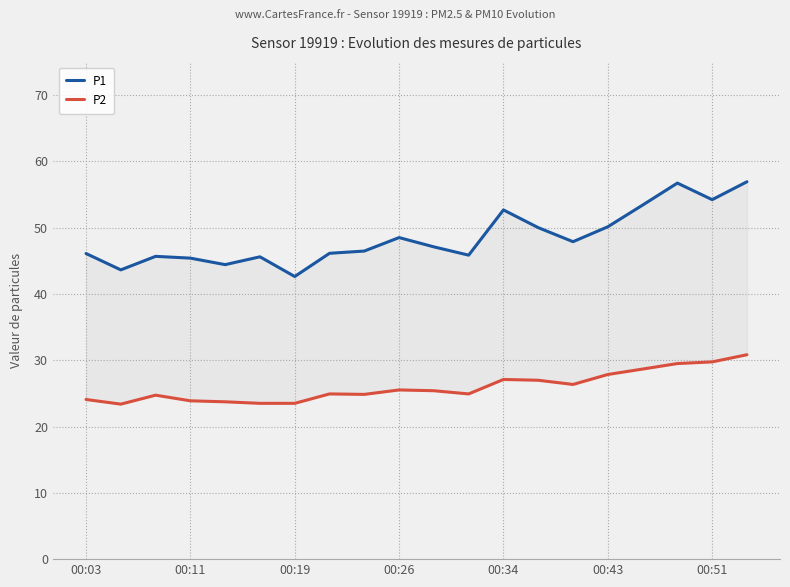

Reading left to right, extract all data points from this chart.

P1: 46.1	43.6	45.7	45.4	44.4	45.6	42.6	46.1	46.5	48.5	47.1	45.9	52.7	50.0	47.9	50.1	53.4	56.7	54.2	56.9
P2: 24.1	23.4	24.7	23.9	23.7	23.5	23.5	24.9	24.9	25.5	25.4	24.9	27.1	27.0	26.4	27.9	28.7	29.5	29.8	30.8